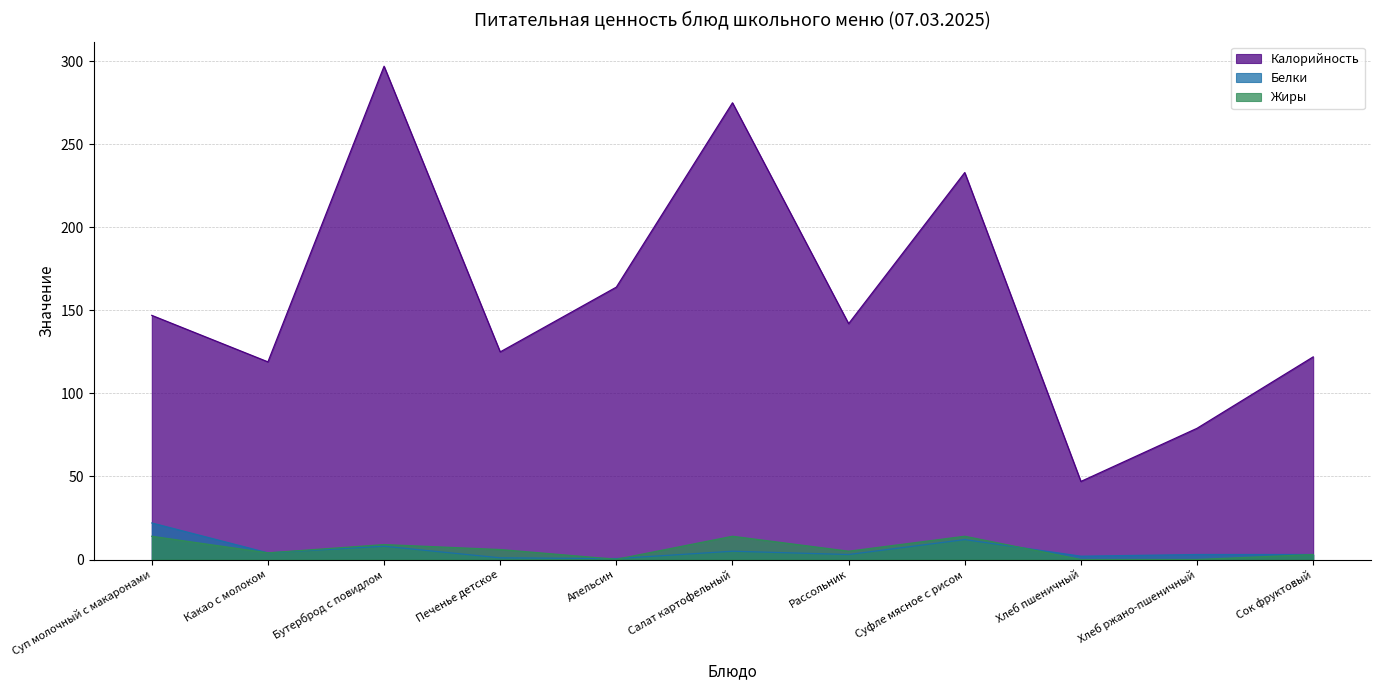

The value of Калорийность at Хлеб пшеничный is 69.2. True or false?

False